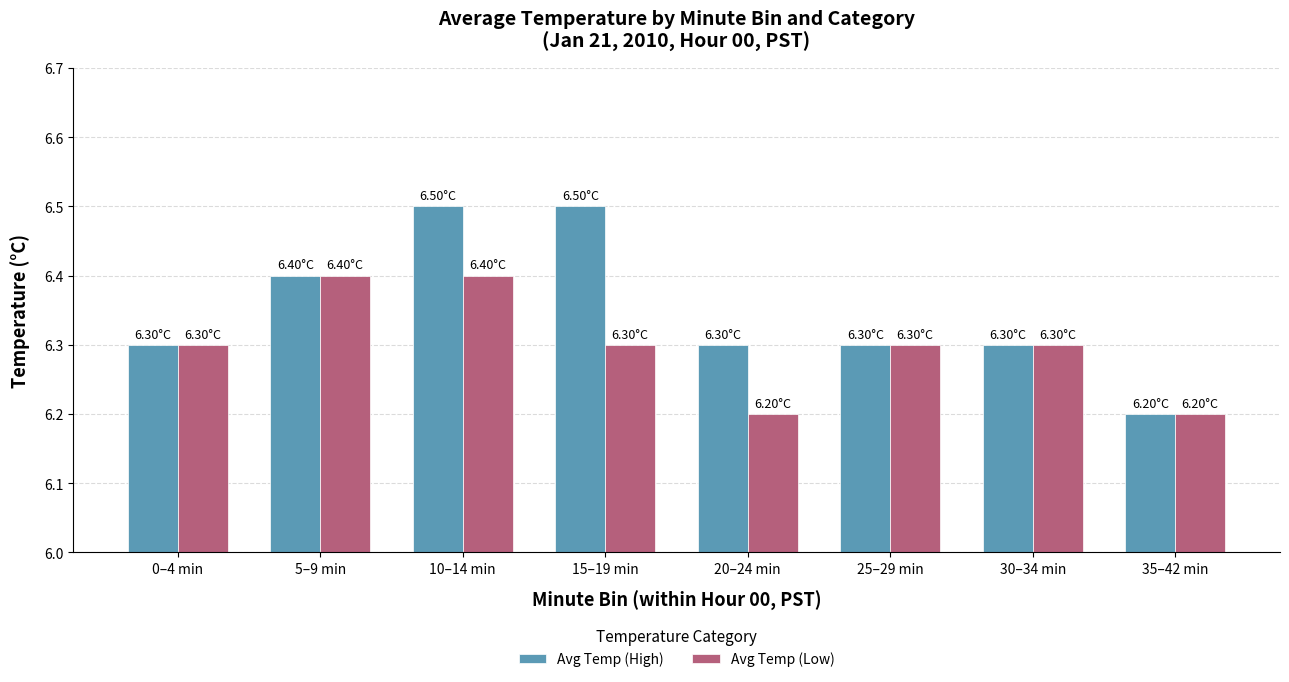

What is the label of the 5th bar from the right?

15–19 min